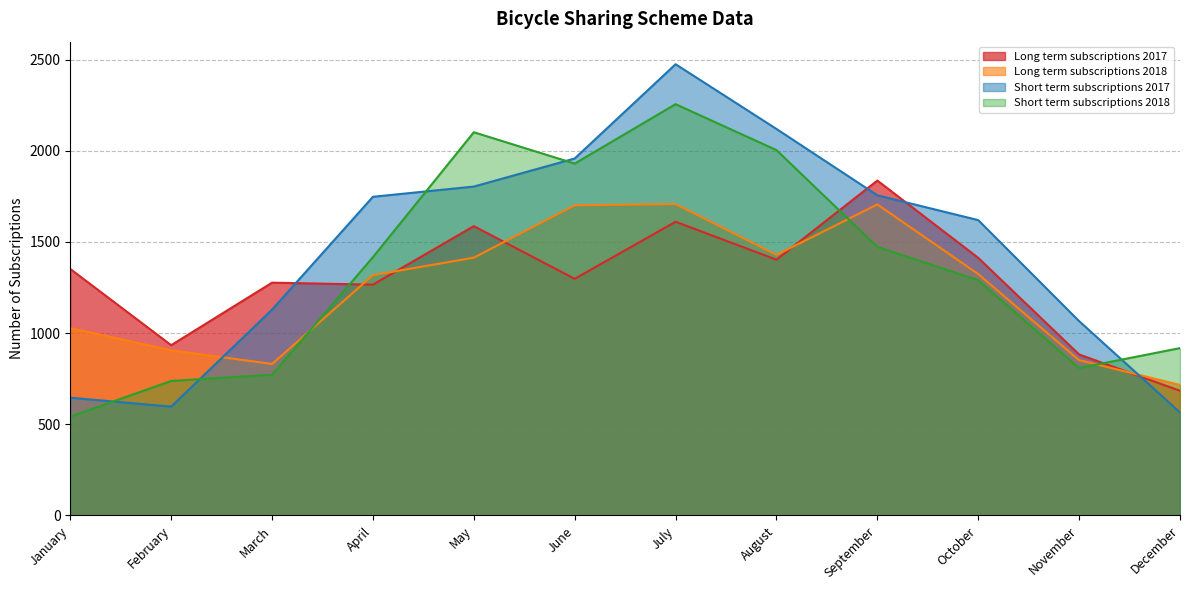

At which label is Short term subscriptions 2017 closest to 1520?

October